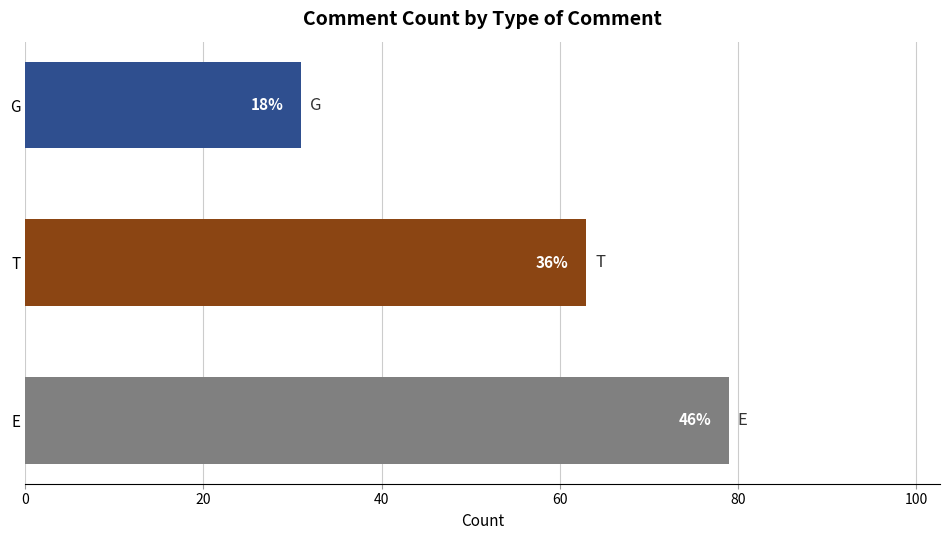

Rank the categories by value from highest to lowest.

E, T, G